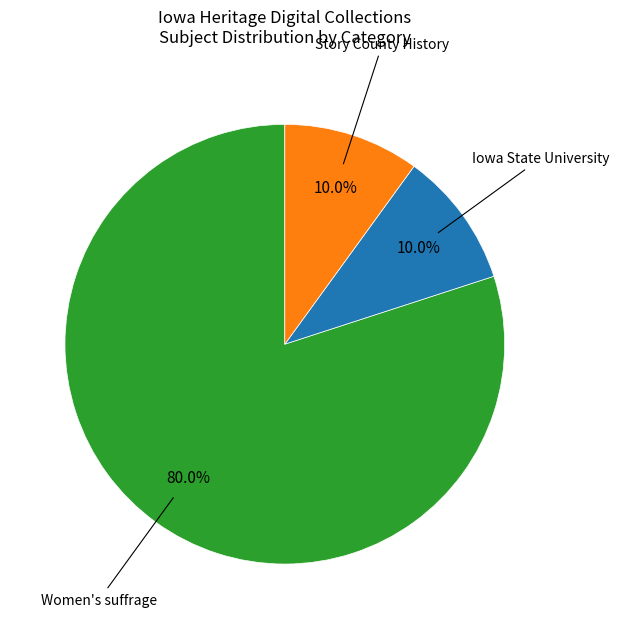

Which category has the biggest portion of the pie?

Women's suffrage